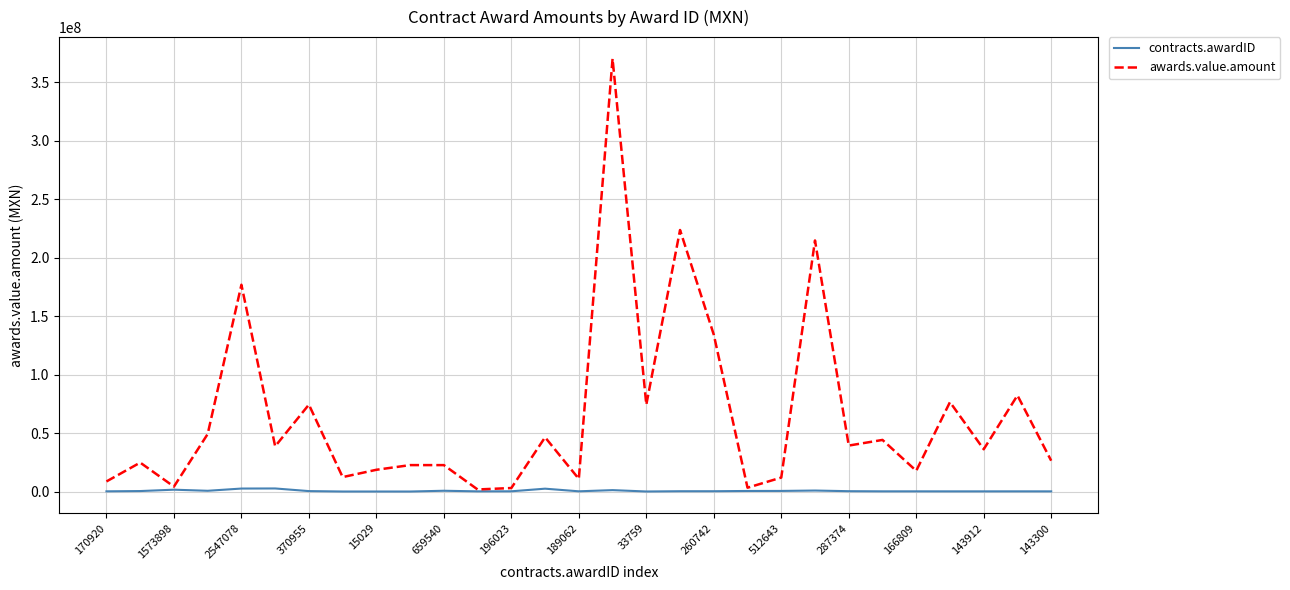

Count the number of data series in this chart.

2